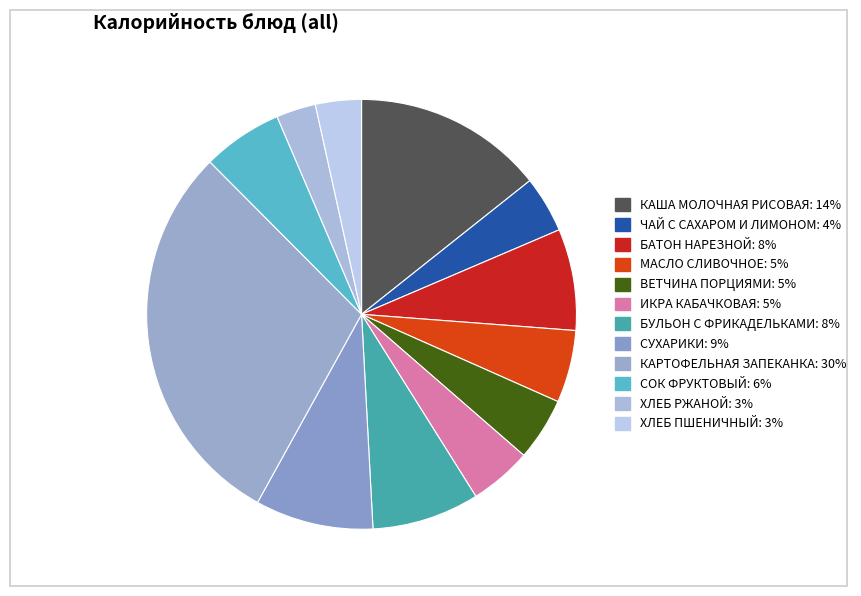

Count the number of slices in the pie.

12